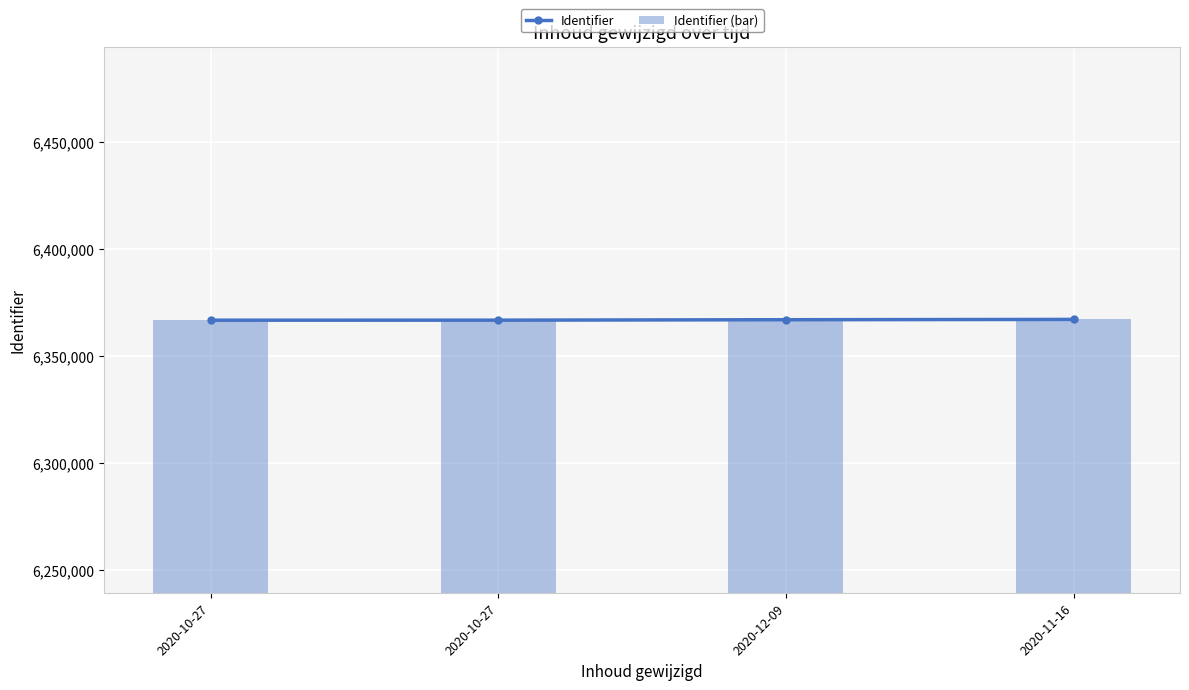

What is the difference between the Identifier values at 2020-11-16 and 2020-10-27?

344